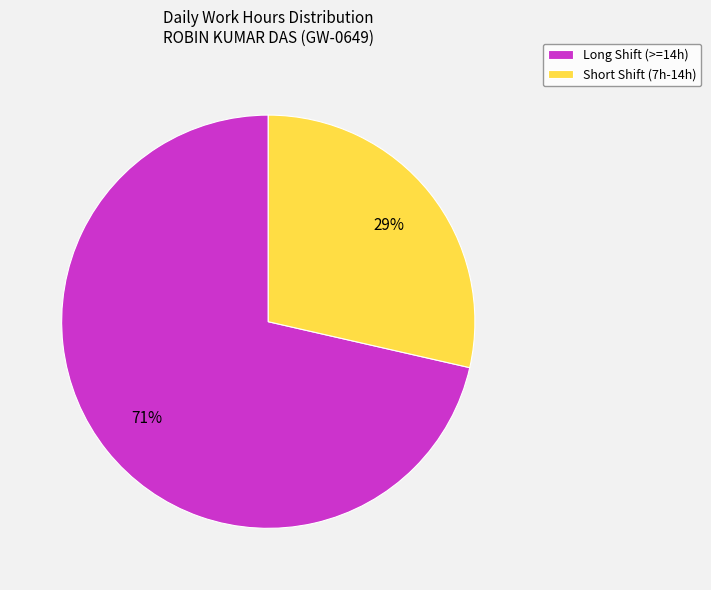

Which category has the biggest portion of the pie?

Long Shift (>=14h)